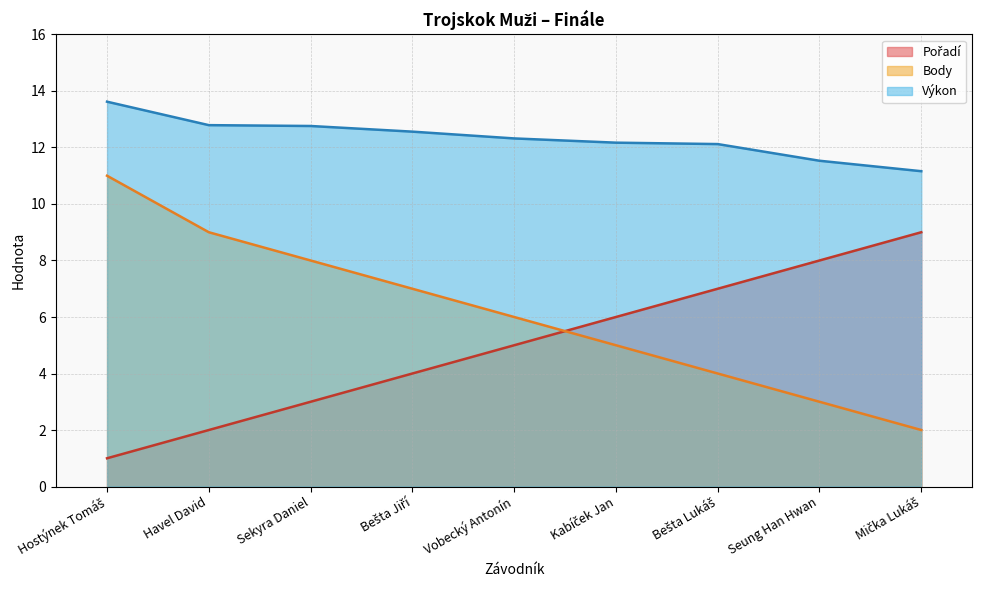

What is the maximum value shown in the chart?

13.6